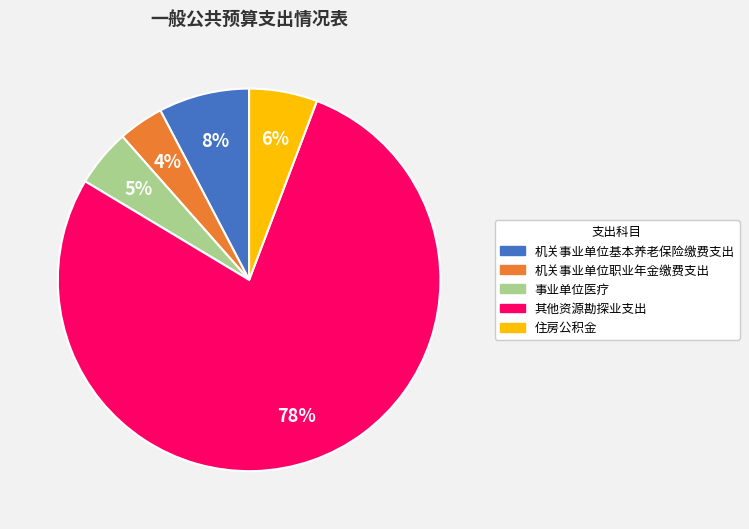

The 住房公积金 slice represents 6% of the pie. True or false?

True